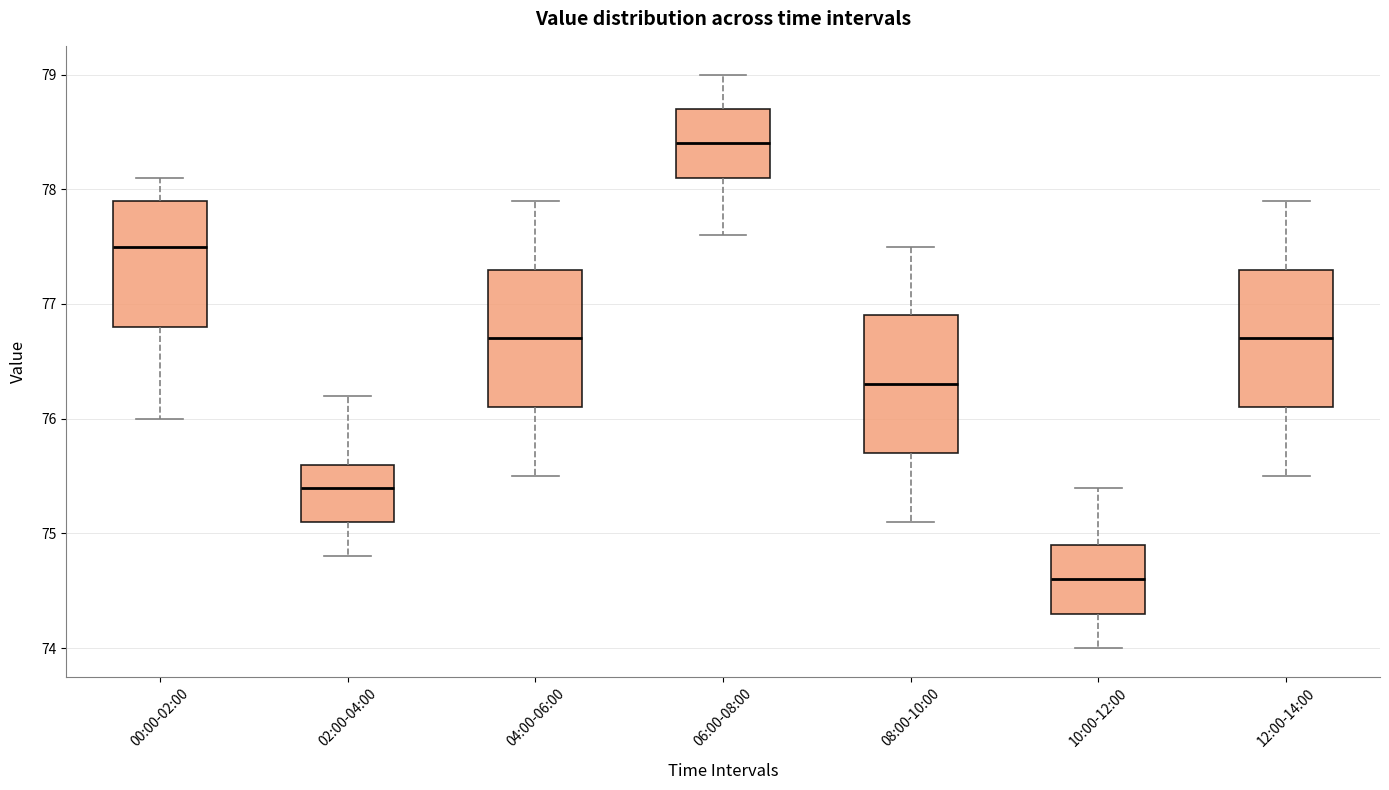

Reading left to right, transcribe this box plot: for each box, give where its median line is, the range the box spans, and where its two whiskers end, as read against the y-axis. The values are not printed on the chart, so give them approximately, as read against the axis.

00:00-02:00: median 77.5, box 76.8 to 77.9, whiskers 76.0 to 78.1
02:00-04:00: median 75.4, box 75.1 to 75.6, whiskers 74.8 to 76.2
04:00-06:00: median 76.7, box 76.1 to 77.3, whiskers 75.5 to 77.9
06:00-08:00: median 78.4, box 78.1 to 78.7, whiskers 77.6 to 79.0
08:00-10:00: median 76.3, box 75.7 to 76.9, whiskers 75.1 to 77.5
10:00-12:00: median 74.6, box 74.3 to 74.9, whiskers 74.0 to 75.4
12:00-14:00: median 76.7, box 76.1 to 77.3, whiskers 75.5 to 77.9